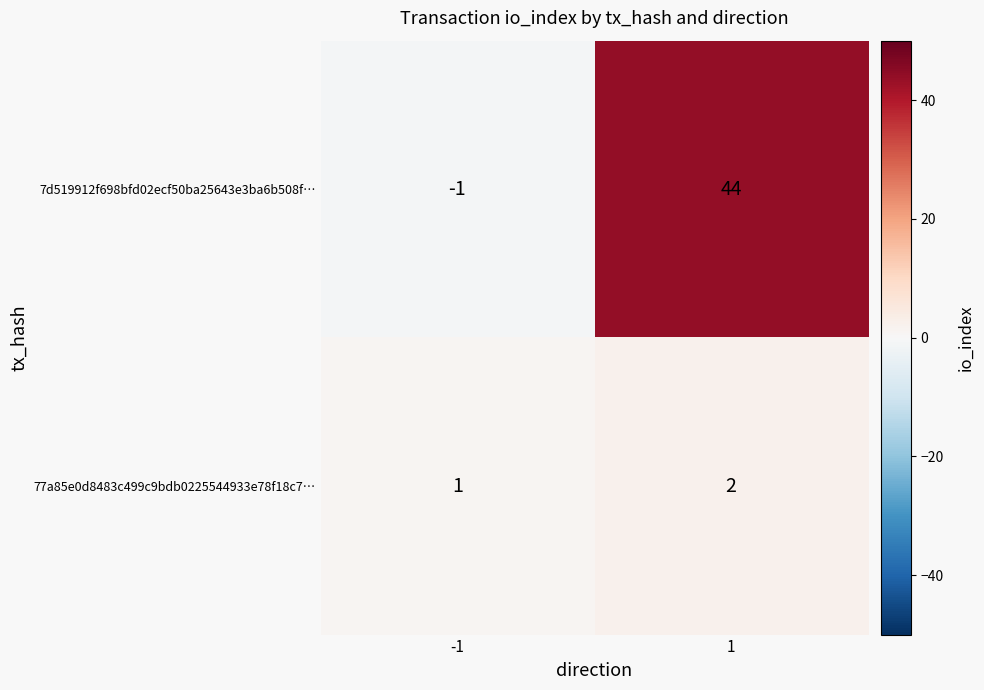

How many distinct data groups are displayed?

2